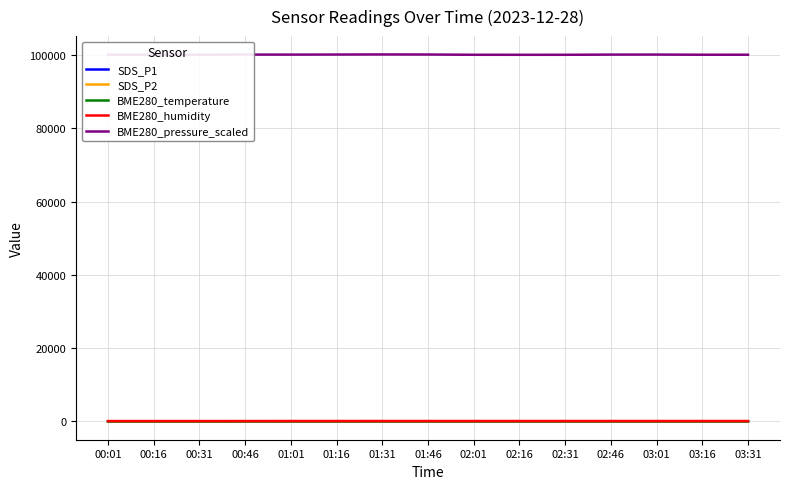

Rank the series at 03:31 from highest to lowest value.

BME280_pressure_scaled, BME280_humidity, BME280_temperature, SDS_P1, SDS_P2